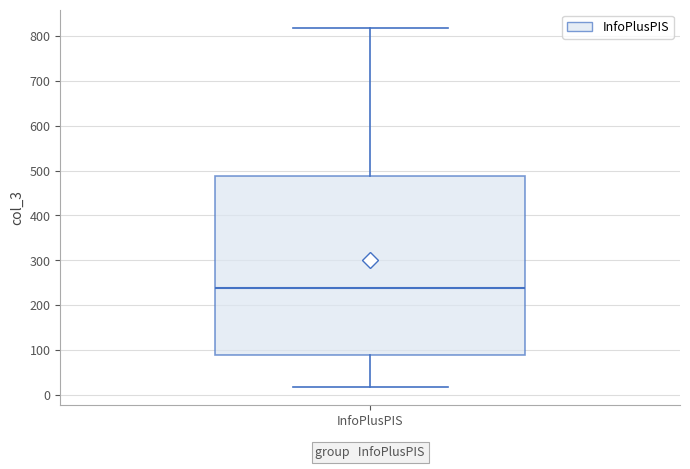

Read this box plot against the y-axis: the position of the median line, the range covered by the box, and the ends of both whiskers. The values are not printed on the chart, so give them approximately, as read against the axis.

median 240, box 90 to 490, whiskers 20 to 820